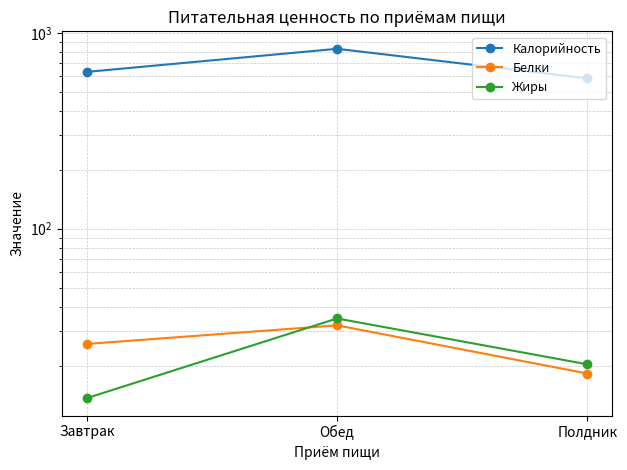

The Калорийность series shows 585.9 at Полдник. True or false?

True